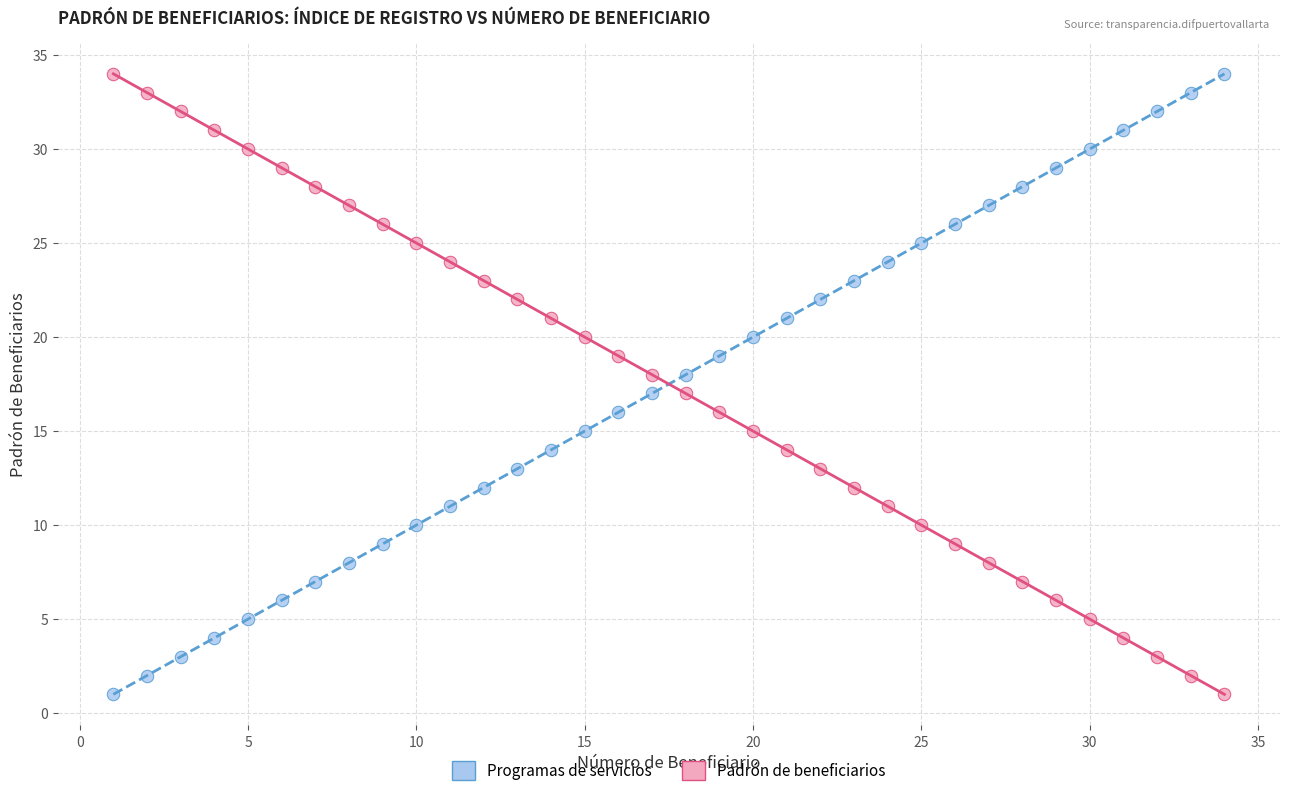

Across all data points, what is the range of X values (max minus min)?

33